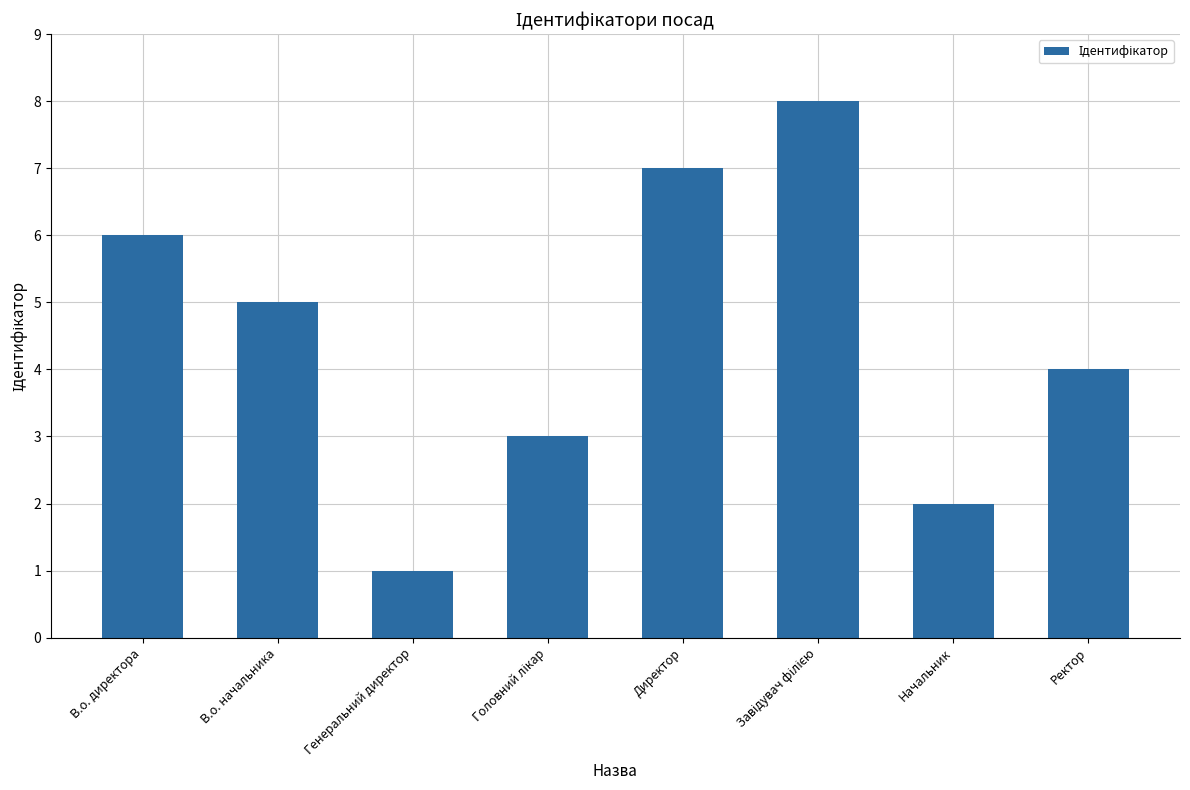

What is the maximum value shown in the chart?

8